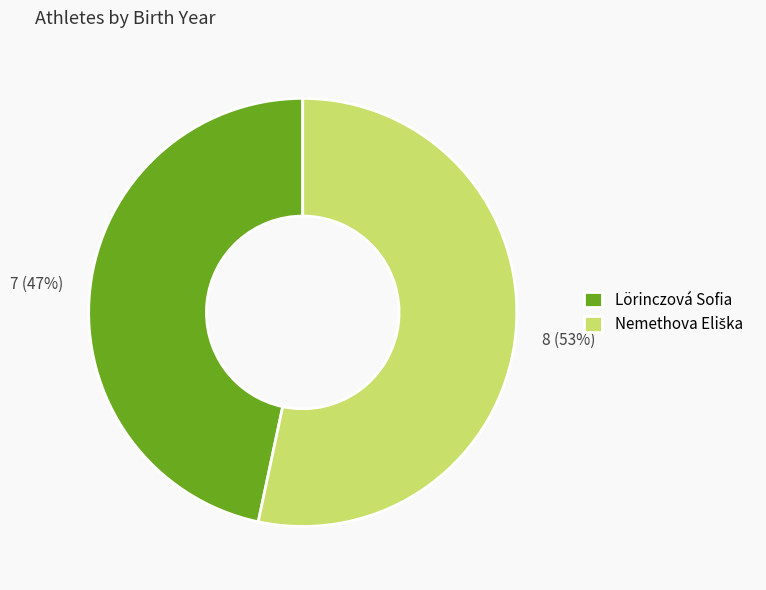

To the nearest percent, what is the average slice percentage?

50%